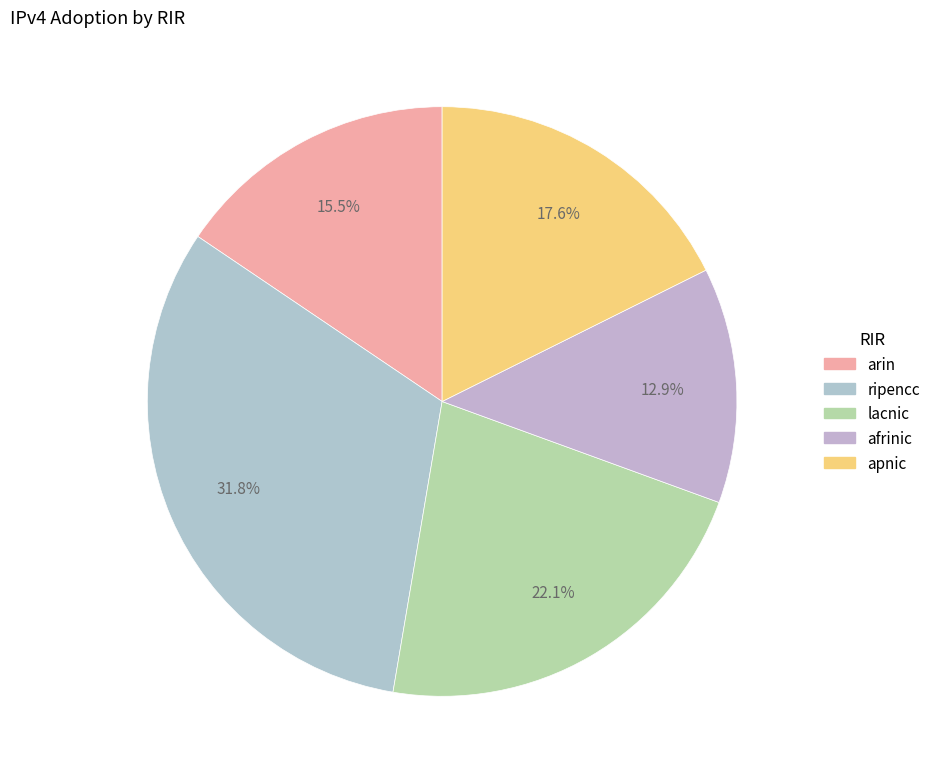

Is there a majority slice in this chart?

No